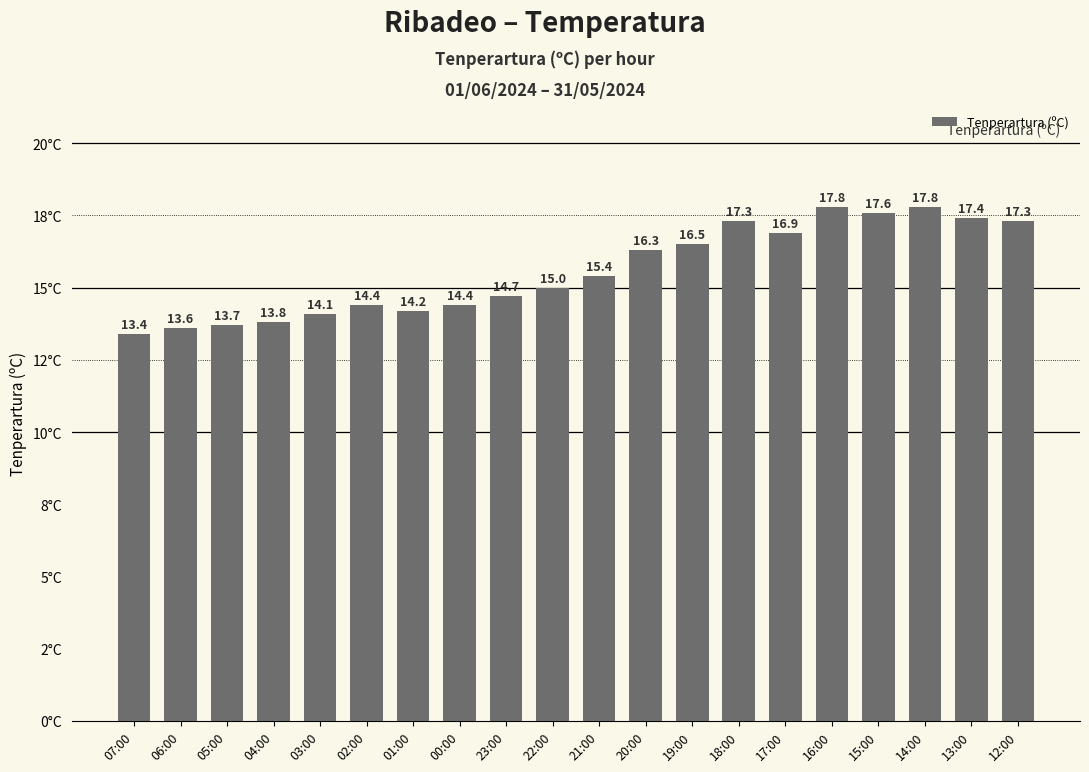

What is the value of the 12th bar from the left?

16.3